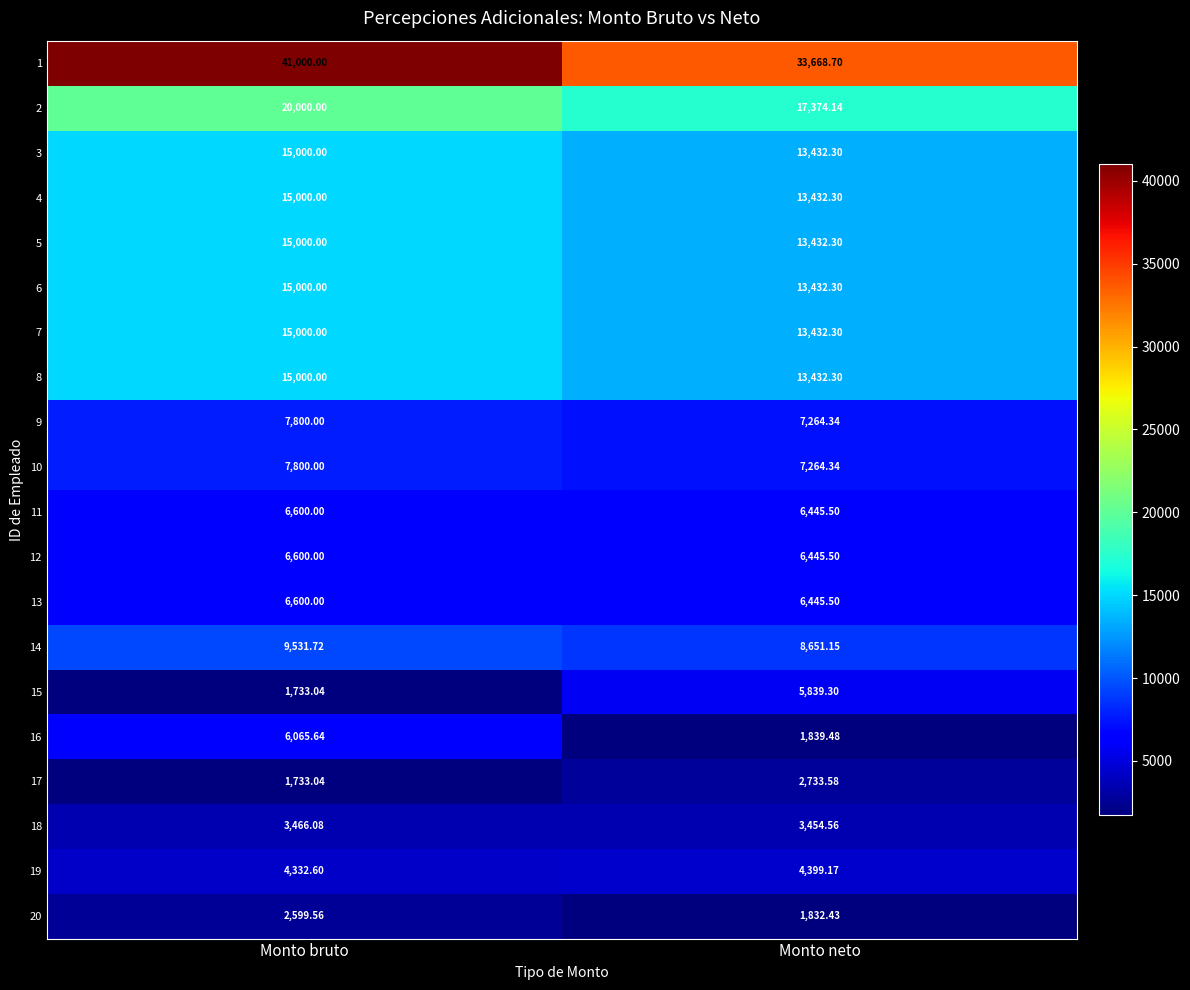

At which category is the sum across all series the highest?

Monto bruto